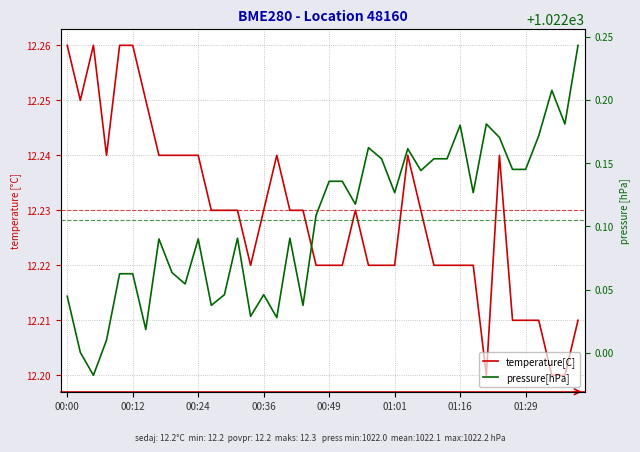

What position from the left is 01:16?

31